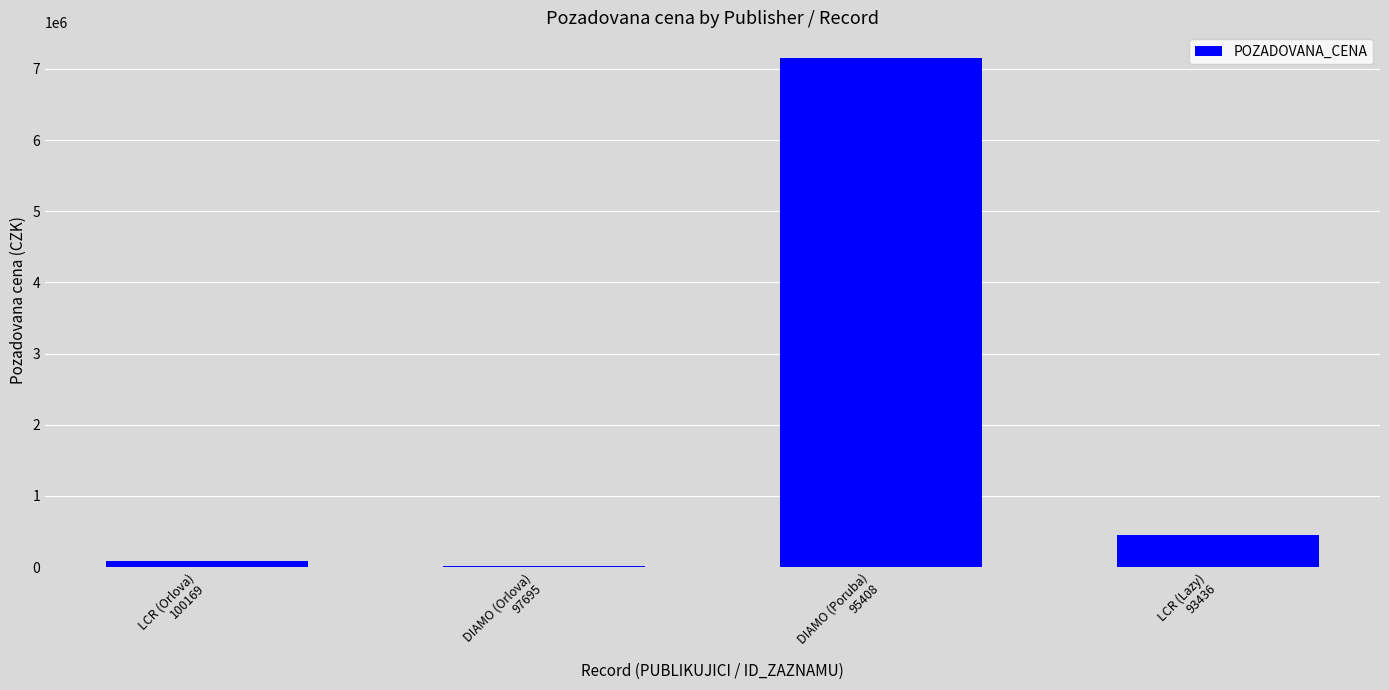

Reading left to right, extract all data points from this chart.

90000	10000	7157150	450000